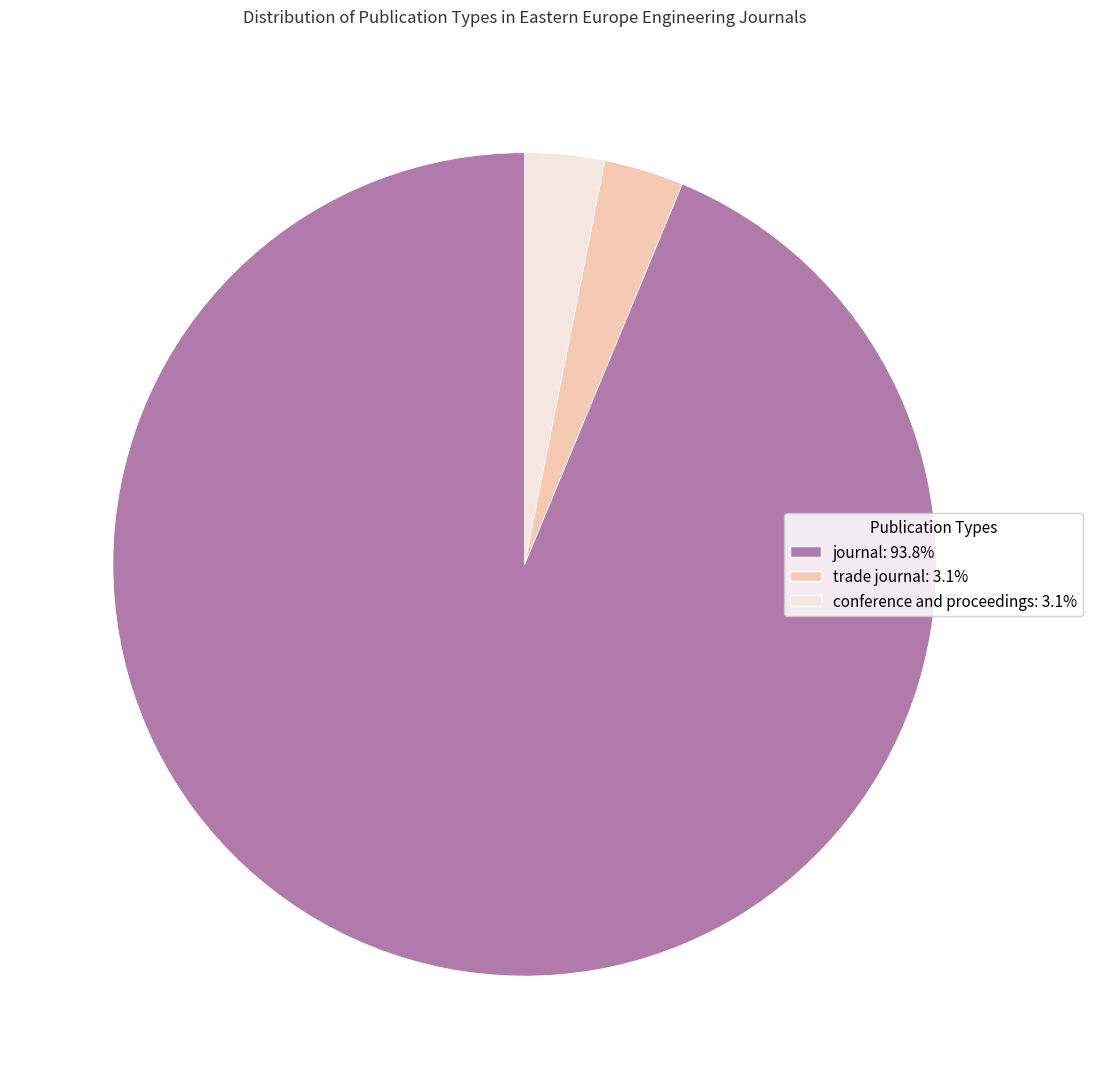

Is it true that trade journal is 3% of the pie?

True